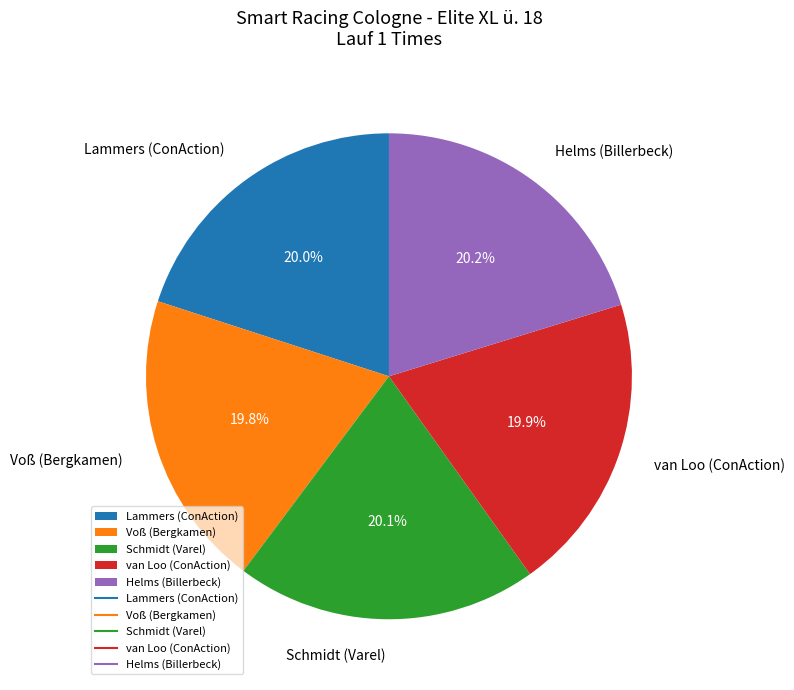

Is it true that Helms (Billerbeck) is 26% of the pie?

False